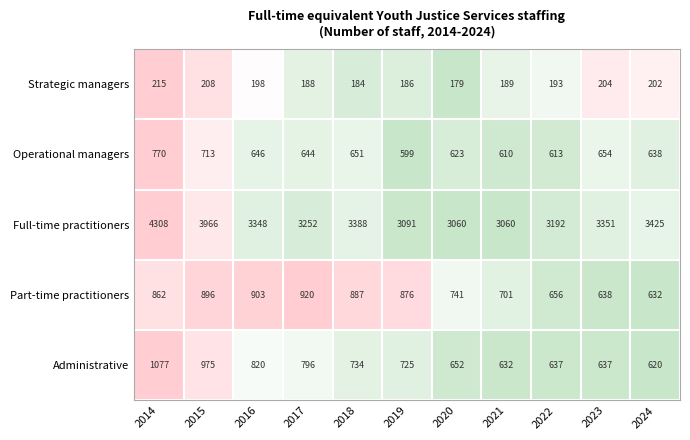

At which category is the sum across all series the highest?

2014